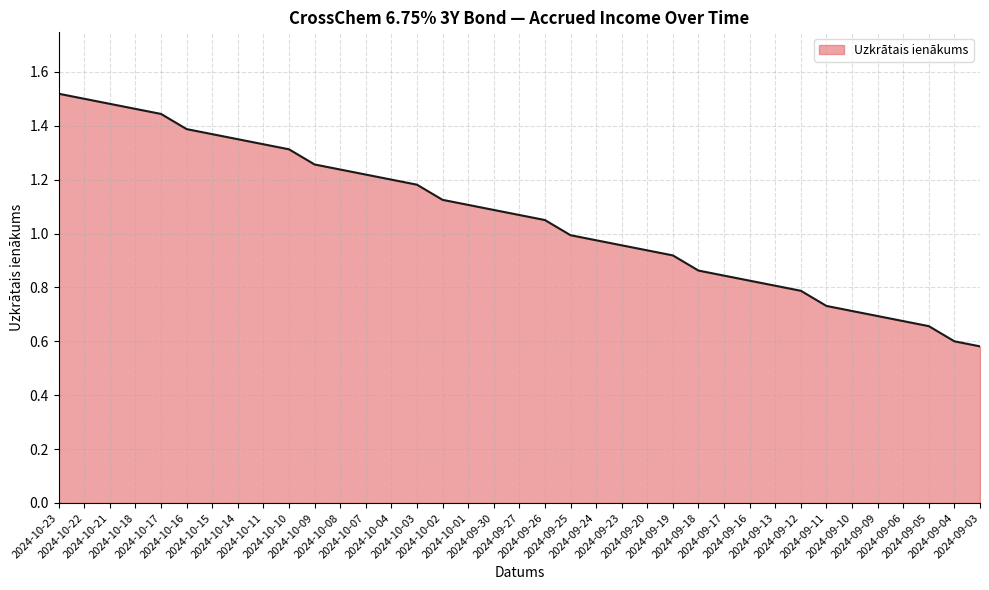

Reading left to right, transcribe all the data shown in this chart.

2024-10-23=1.5	2024-10-22=1.5	2024-10-21=1.5	2024-10-18=1.5	2024-10-17=1.4	2024-10-16=1.4	2024-10-15=1.4	2024-10-14=1.4	2024-10-11=1.3	2024-10-10=1.3	2024-10-09=1.3	2024-10-08=1.2	2024-10-07=1.2	2024-10-04=1.2	2024-10-03=1.2	2024-10-02=1.1	2024-10-01=1.1	2024-09-30=1.1	2024-09-27=1.1	2024-09-26=1.1	2024-09-25=1.0	2024-09-24=1.0	2024-09-23=1.0	2024-09-20=0.9	2024-09-19=0.9	2024-09-18=0.9	2024-09-17=0.8	2024-09-16=0.8	2024-09-13=0.8	2024-09-12=0.8	2024-09-11=0.7	2024-09-10=0.7	2024-09-09=0.7	2024-09-06=0.7	2024-09-05=0.7	2024-09-04=0.6	2024-09-03=0.6